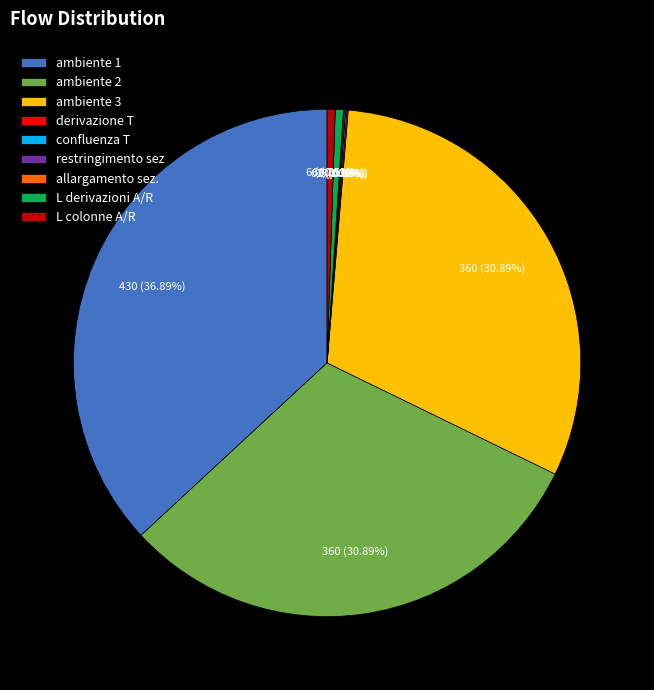

Which slice is the largest?

ambiente 1